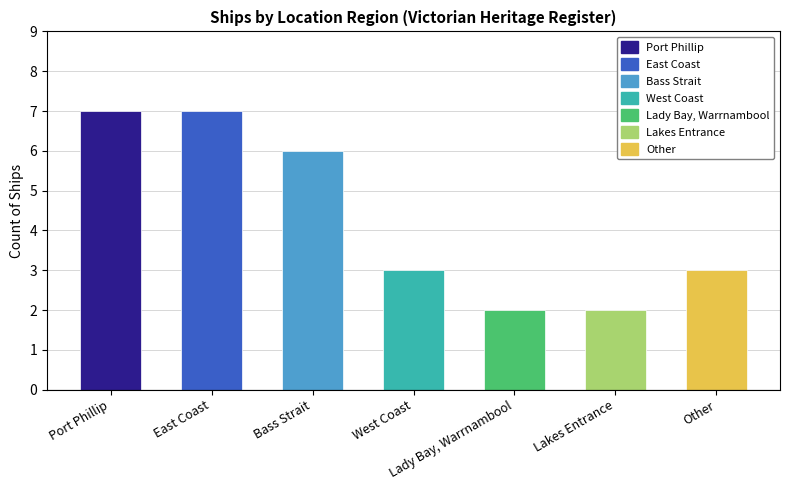

Does the chart contain stacked bars?

No